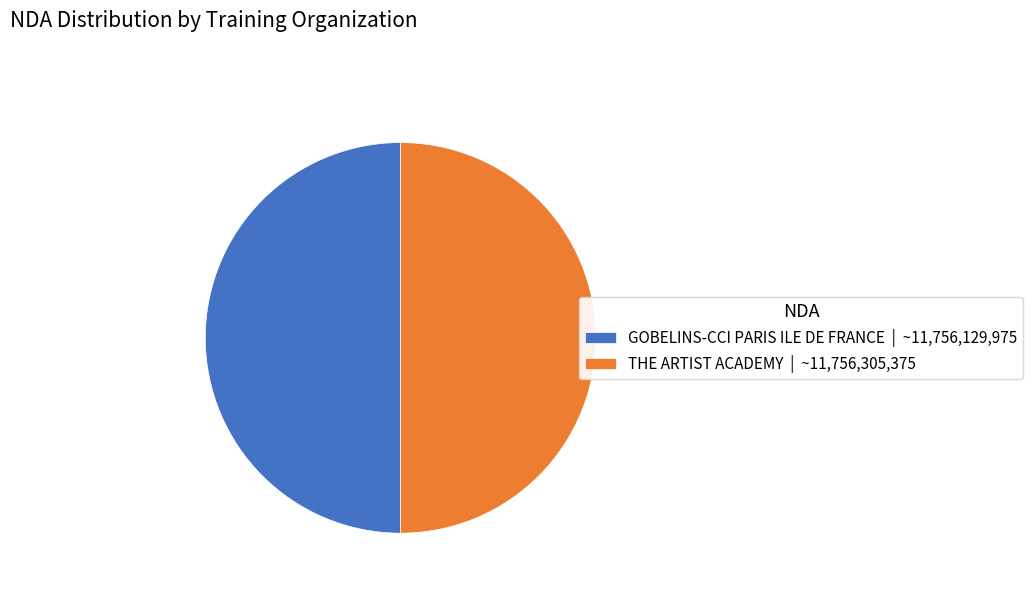

What is the ratio of the value at THE ARTIST ACADEMY | ~11,756,305,375 to the value at GOBELINS-CCI PARIS ILE DE FRANCE | ~11,756,129,975?

1.0